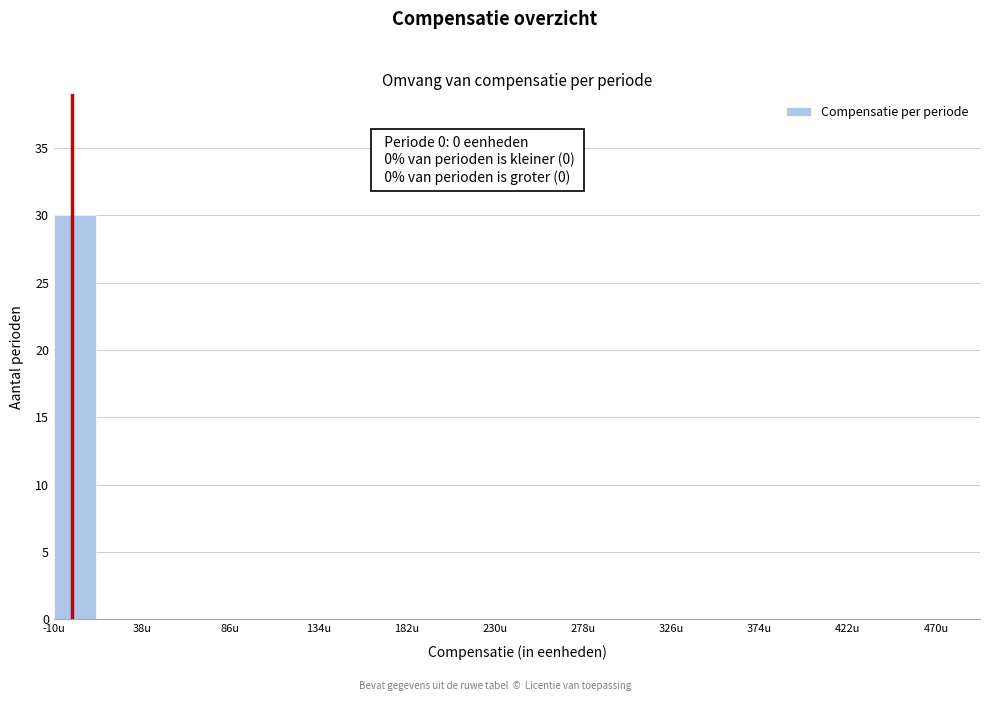

Which range on the x-axis has the tallest bar?

-10 to 14